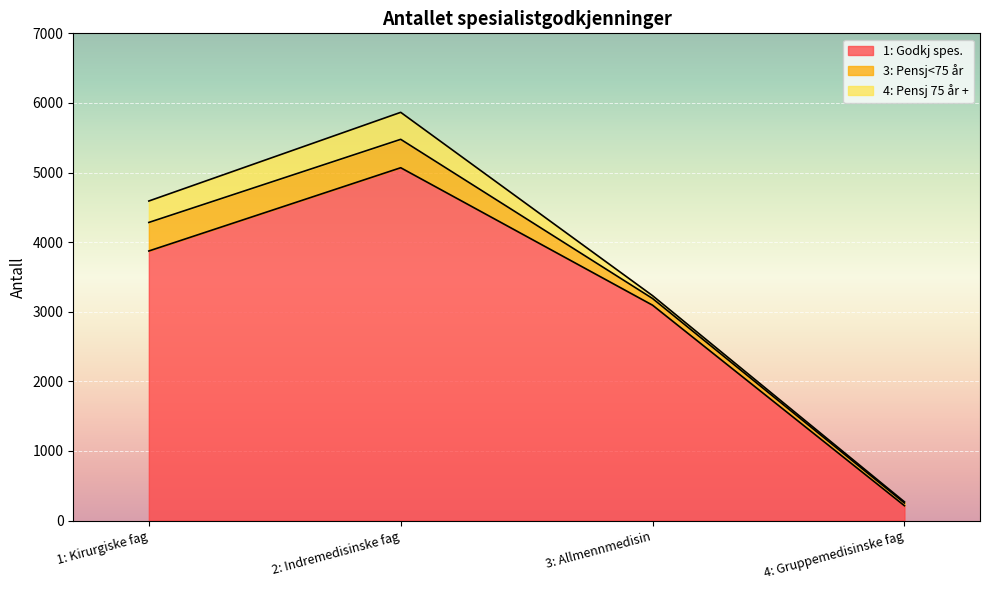

What is the difference between the second highest and minimum values in the 3: Pensj<75 år series?

369